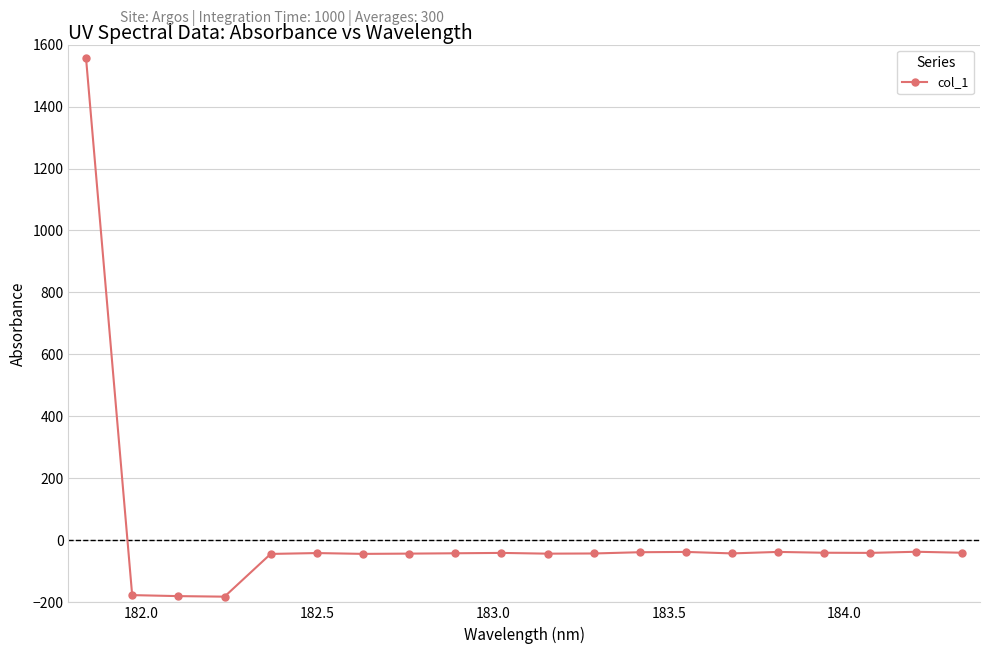

What is the difference between the maximum and second lowest values?

1737.9